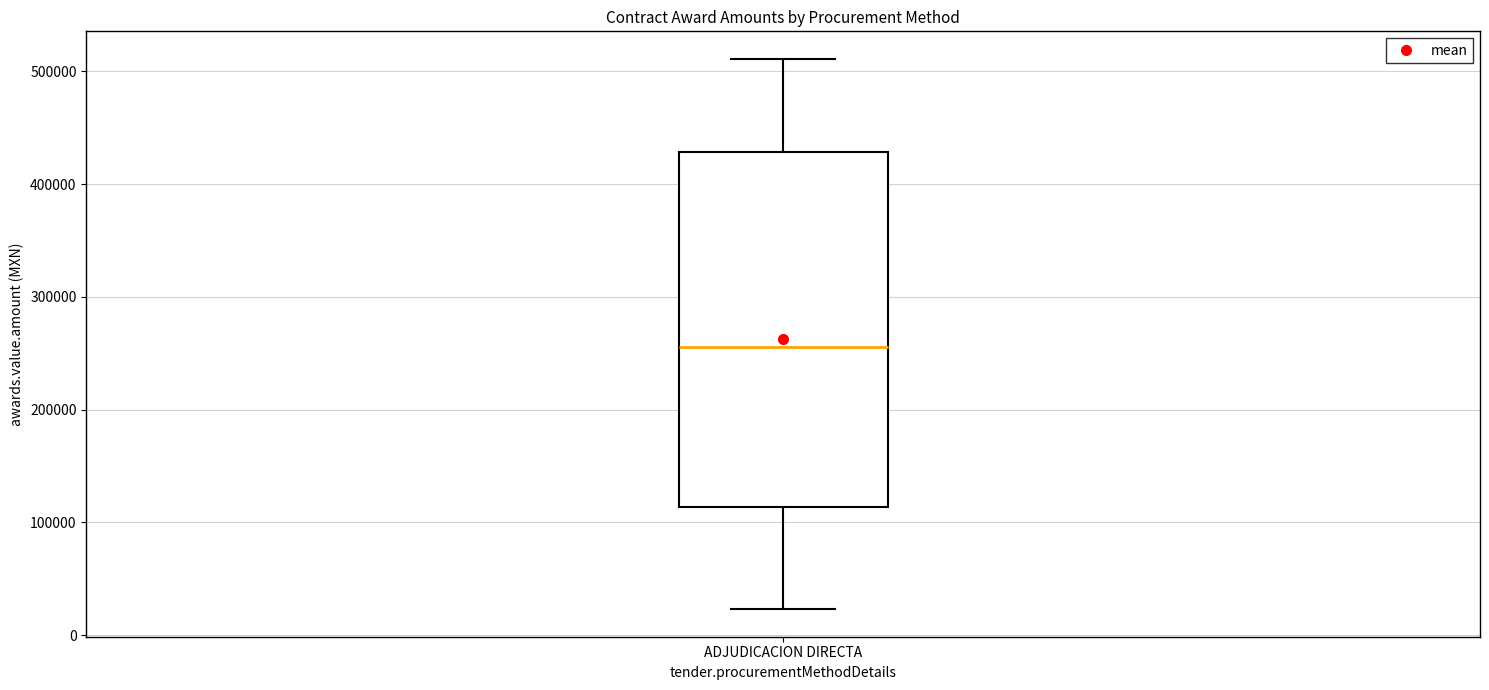

Where is the lower edge of the box for ADJUDICACION DIRECTA on the y-axis? The values are not printed on the chart, so give them approximately, as read against the axis.

110000